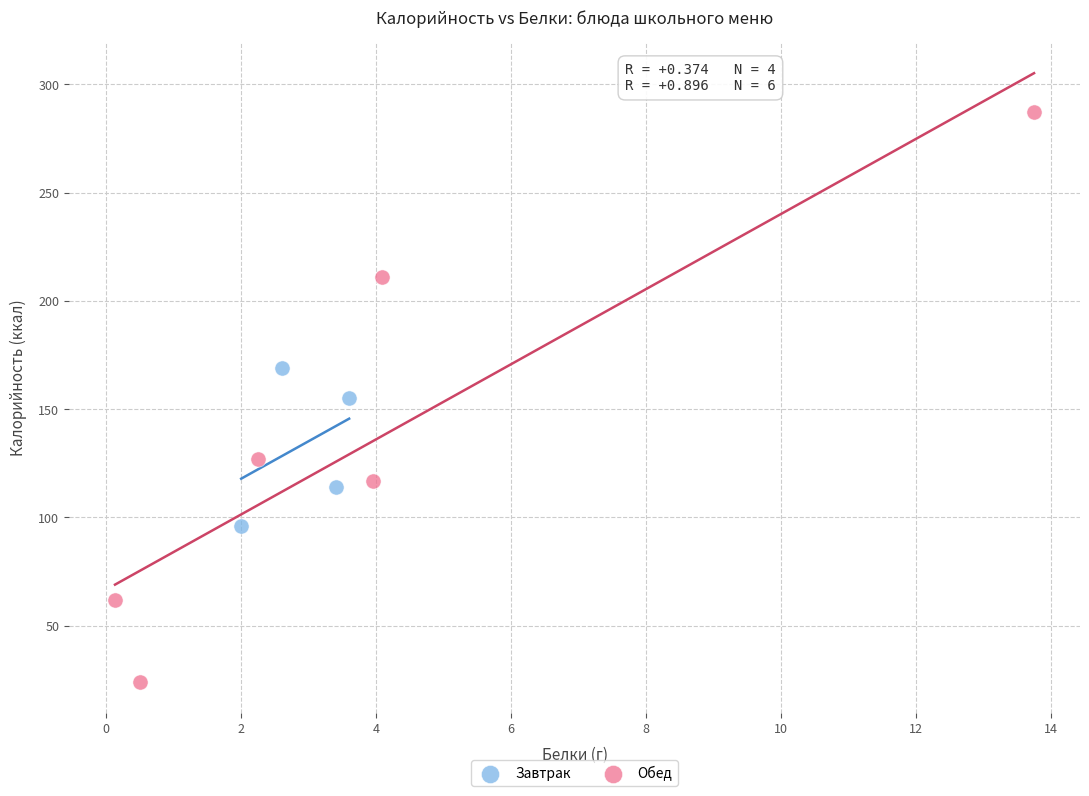

Which series has the largest Y range (max minus min)?

Обед